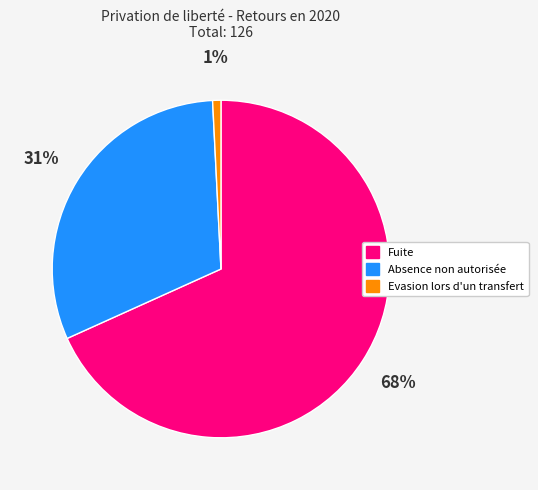

To the nearest percent, what is the average slice percentage?

33%